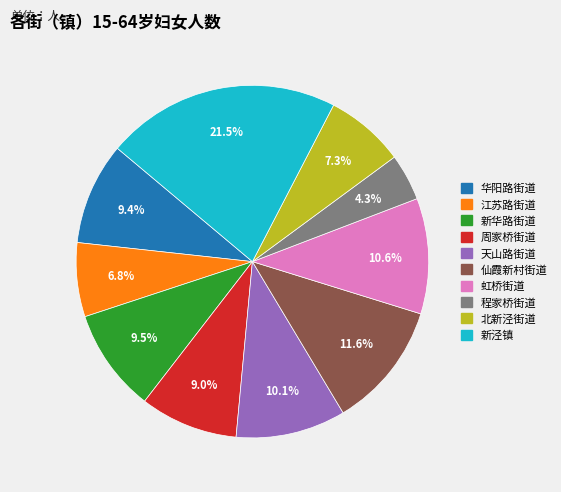

What is the total percentage of 江苏路街道 and 新泾镇?

28.3%